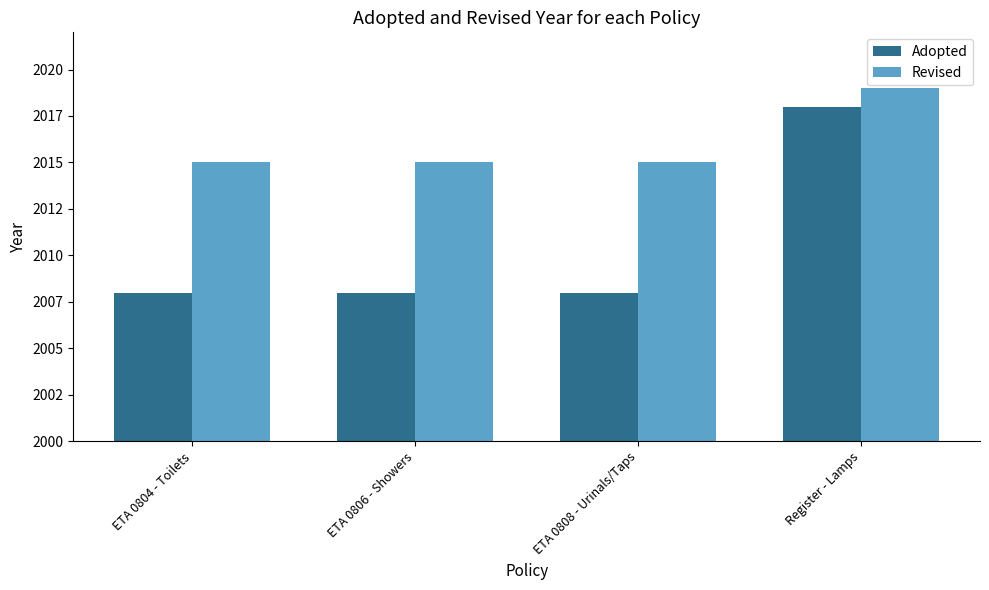

What is the total value across all series at ETA 0808 - Urinals/Taps?

4023